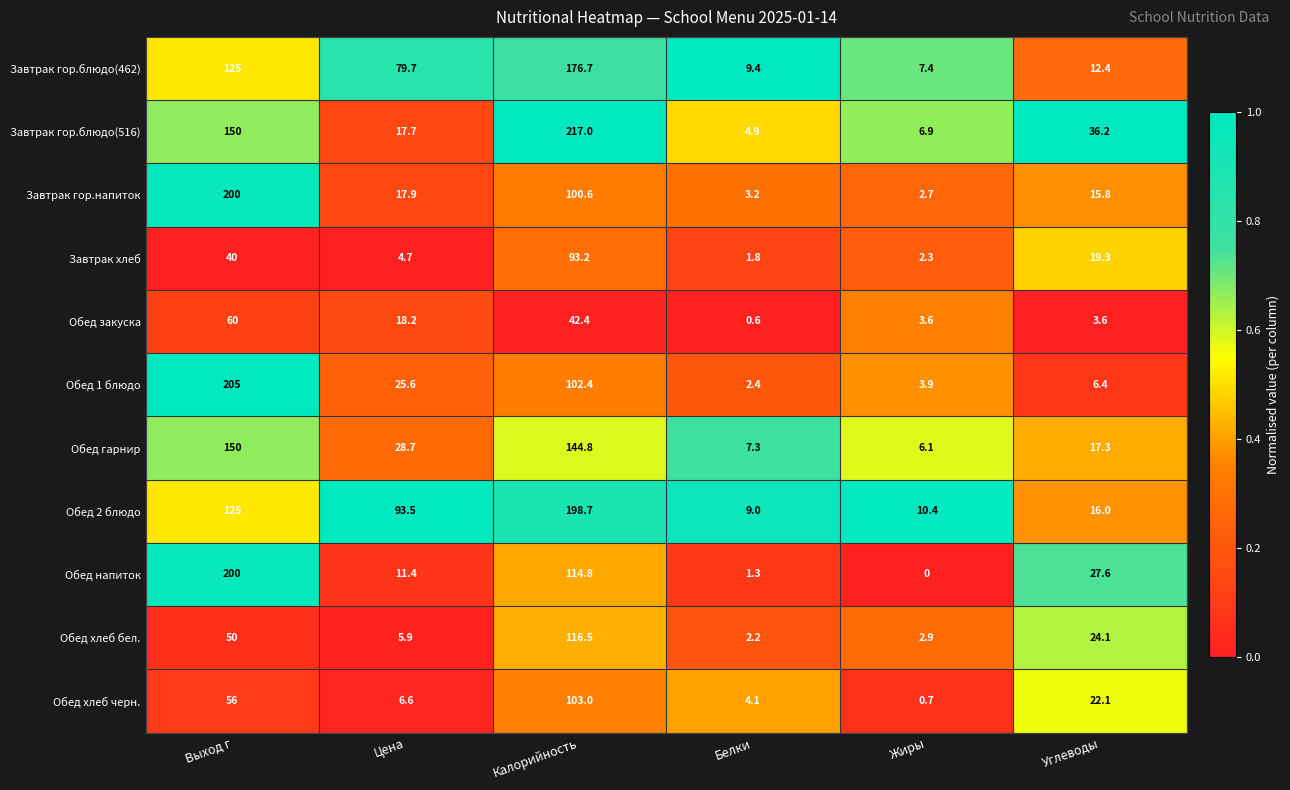

At which label does Обед хлеб бел. reach its peak?

Калорийность